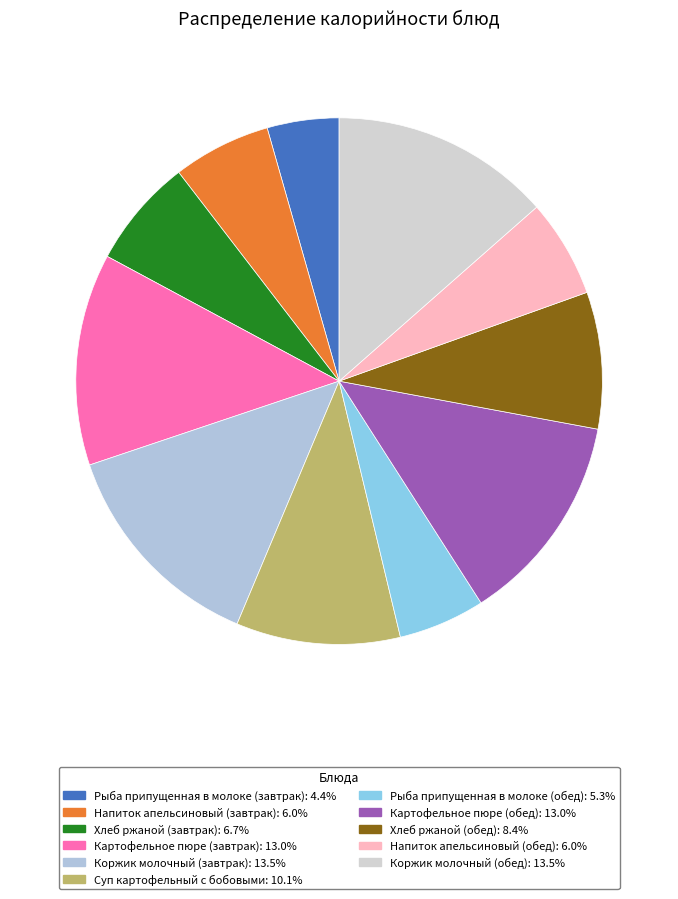

What portion of the pie excludes Суп картофельный с бобовыми?

89.9%